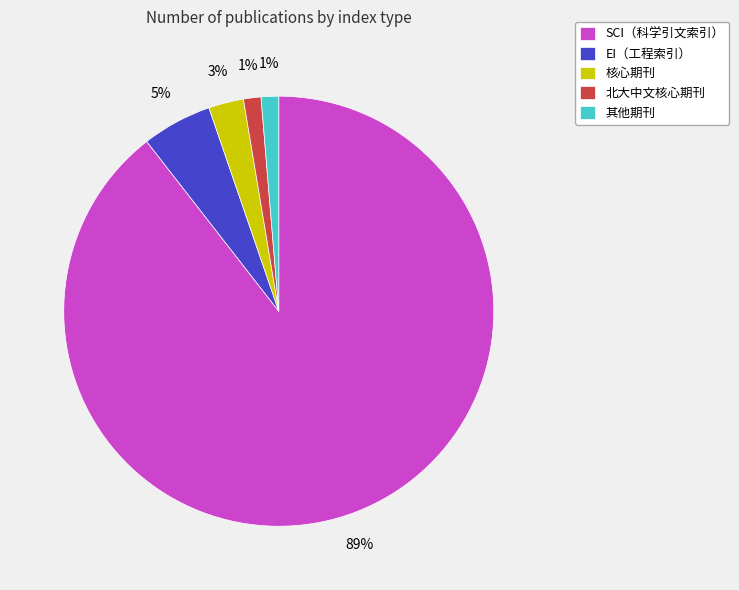

Is the sum of 核心期刊 and 北大中文核心期刊 greater than half?

No